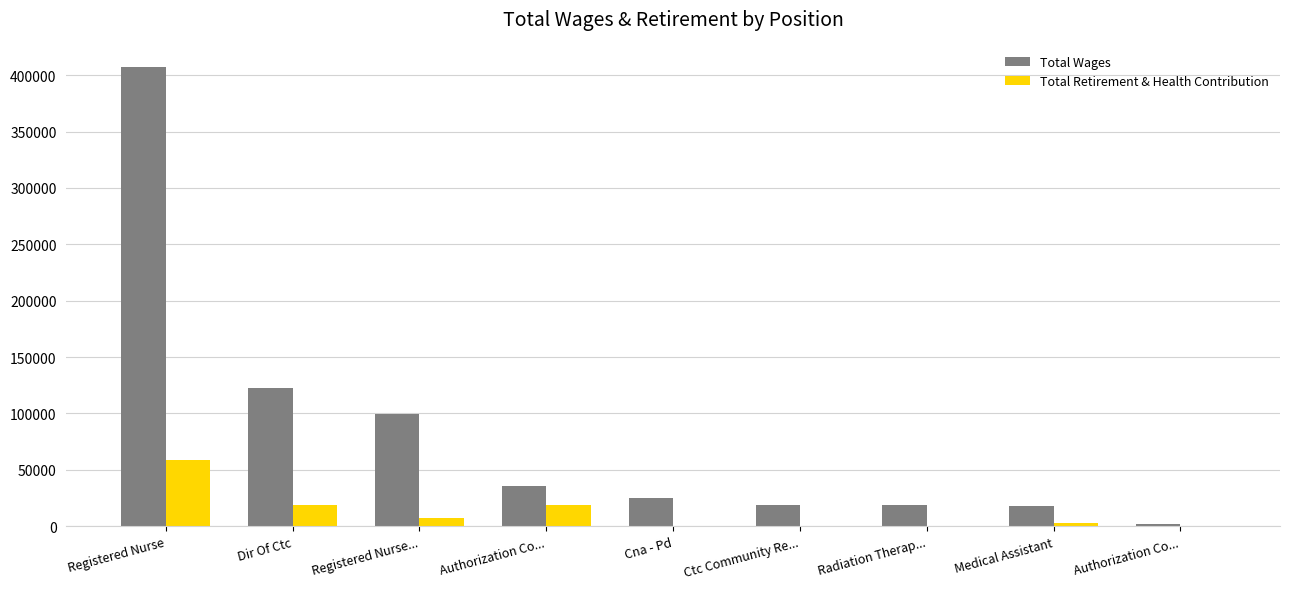

List the series in order of their overall mean, highest first.

Total Wages, Total Retirement & Health Contribution